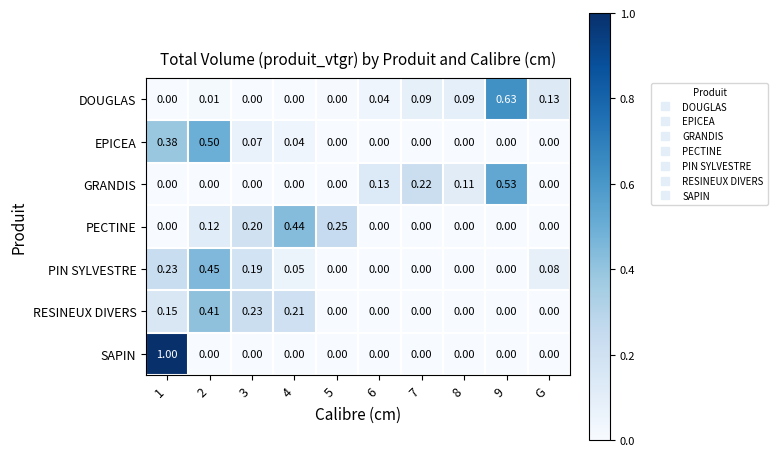

Which series changed the most between 3 and G?

RESINEUX DIVERS